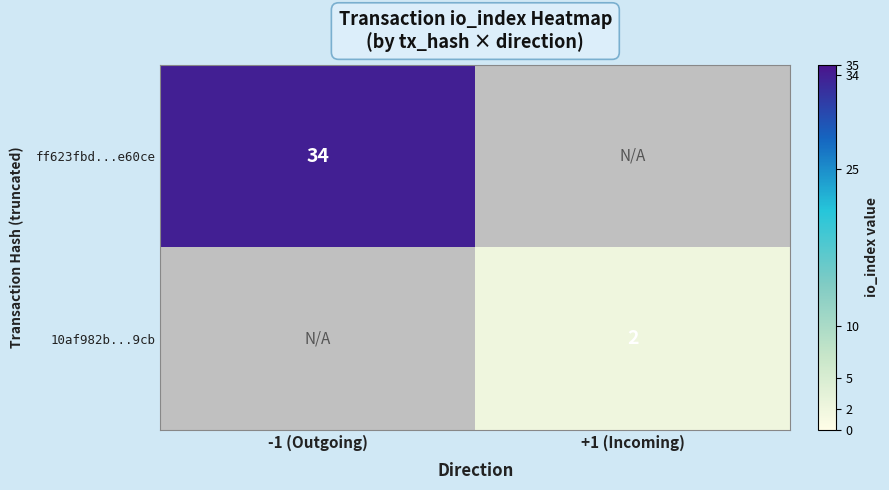

The value of ff623fbd...e60ce at -1 (Outgoing) is 21. True or false?

False